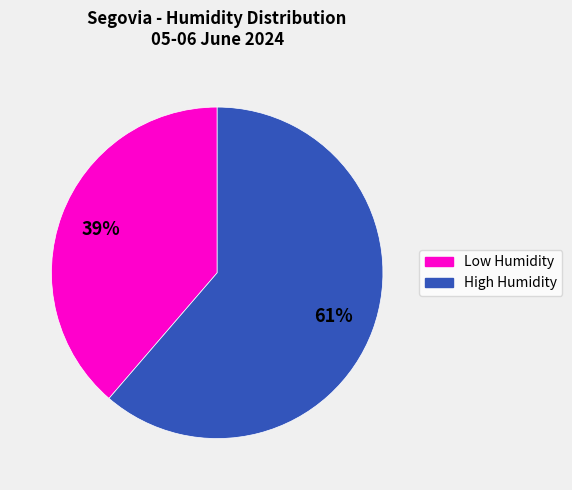

To the nearest percent, what is the average slice percentage?

50%